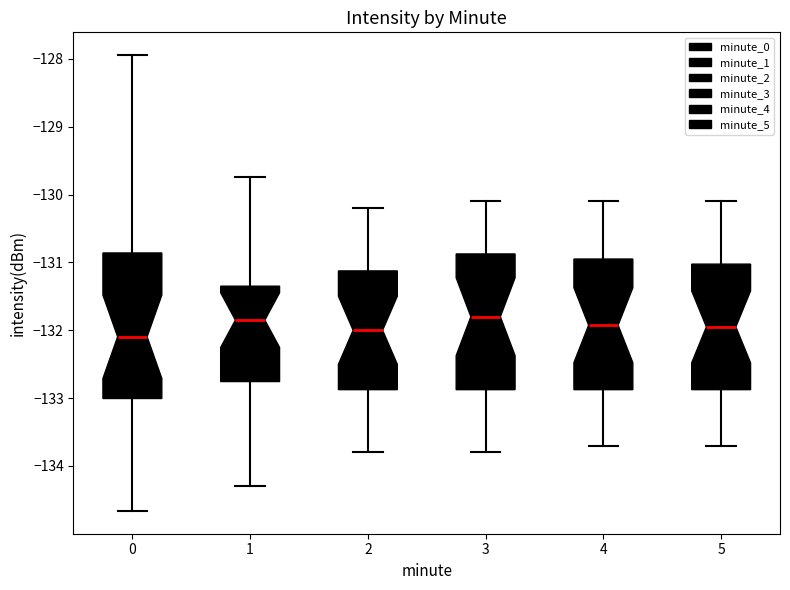

Where is the upper edge of the box at x = 2 on the y-axis? The values are not printed on the chart, so give them approximately, as read against the axis.

-131.1